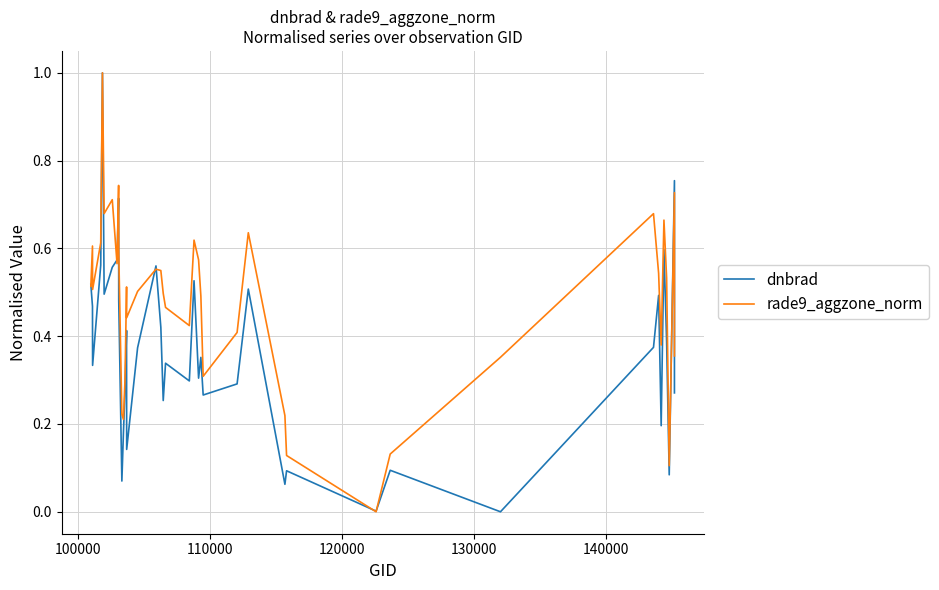

What are all the series names shown in the legend?

dnbrad, rade9_aggzone_norm